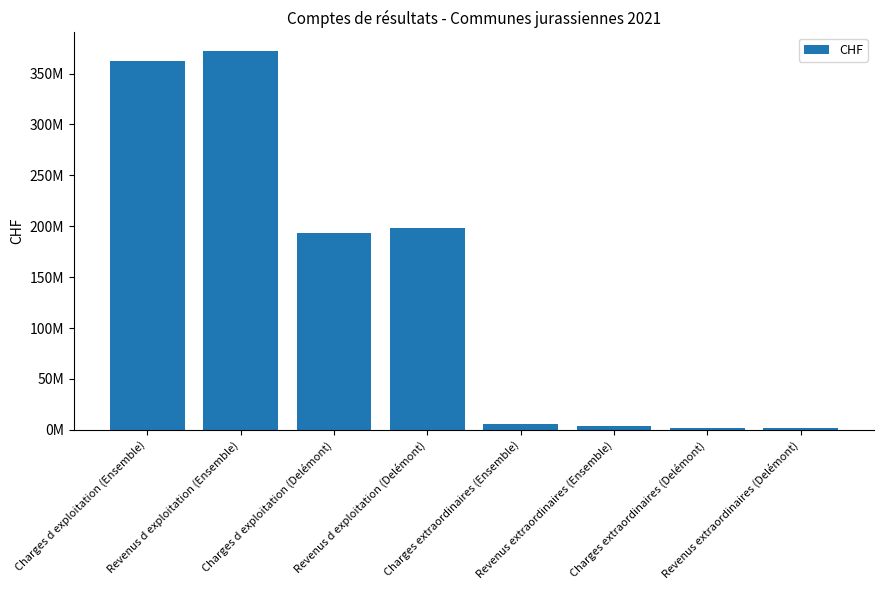

Are the bars horizontal?

No